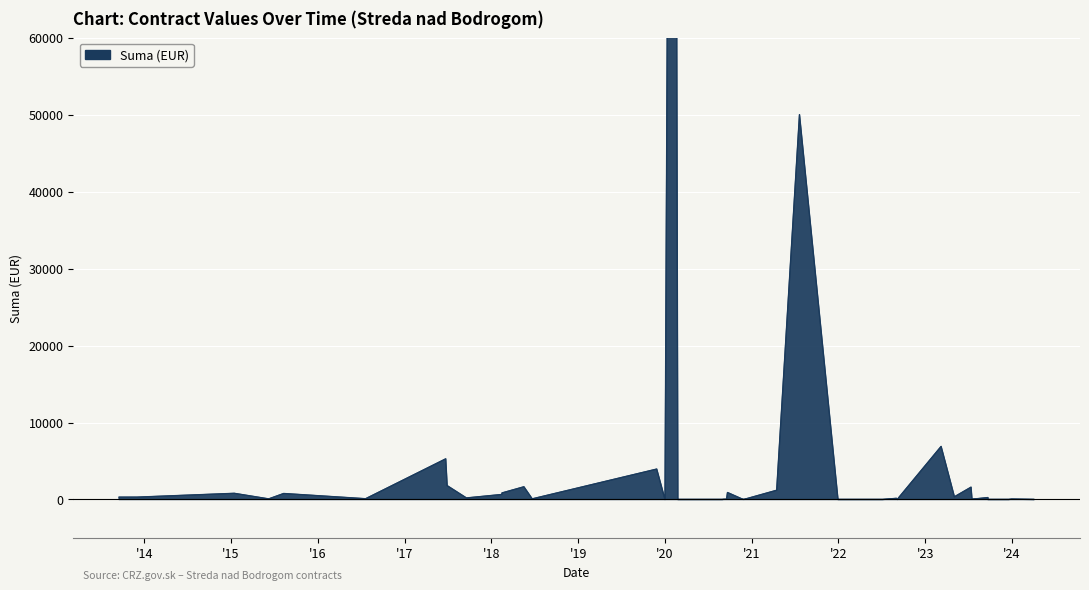

Read the value at 2015-06-09.

76.4